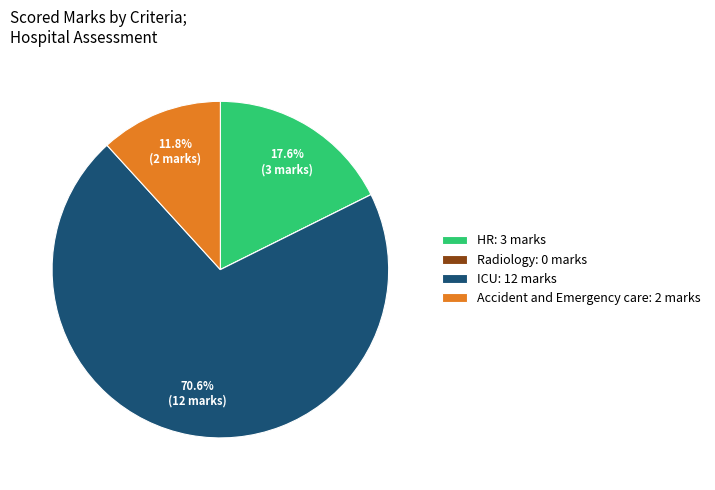

Which has a higher value, HR: 3 marks or ICU: 12 marks?

ICU: 12 marks